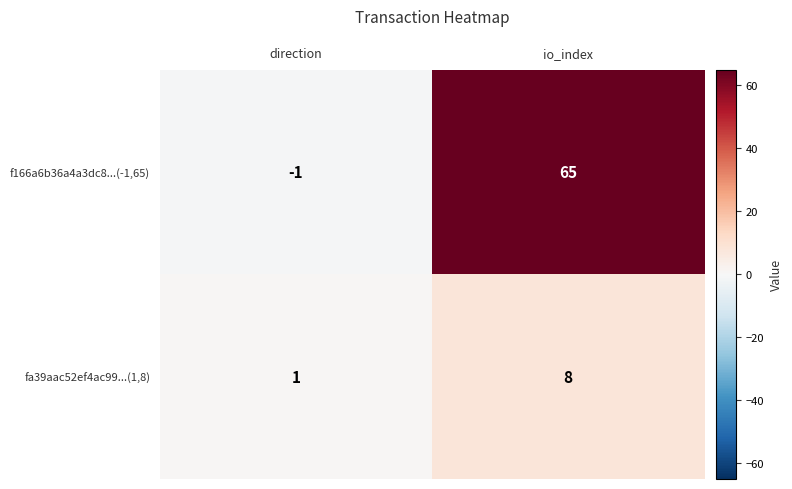

What is the difference between the maximum and minimum values in the f166a6b36a4a3dc8...(-1,65) series?

66